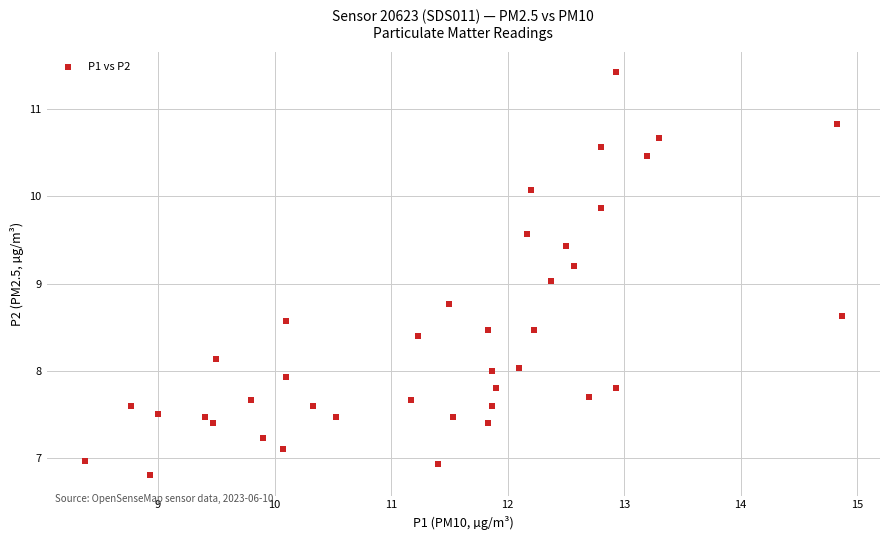

What is the range of X values (max minus min)?

6.5